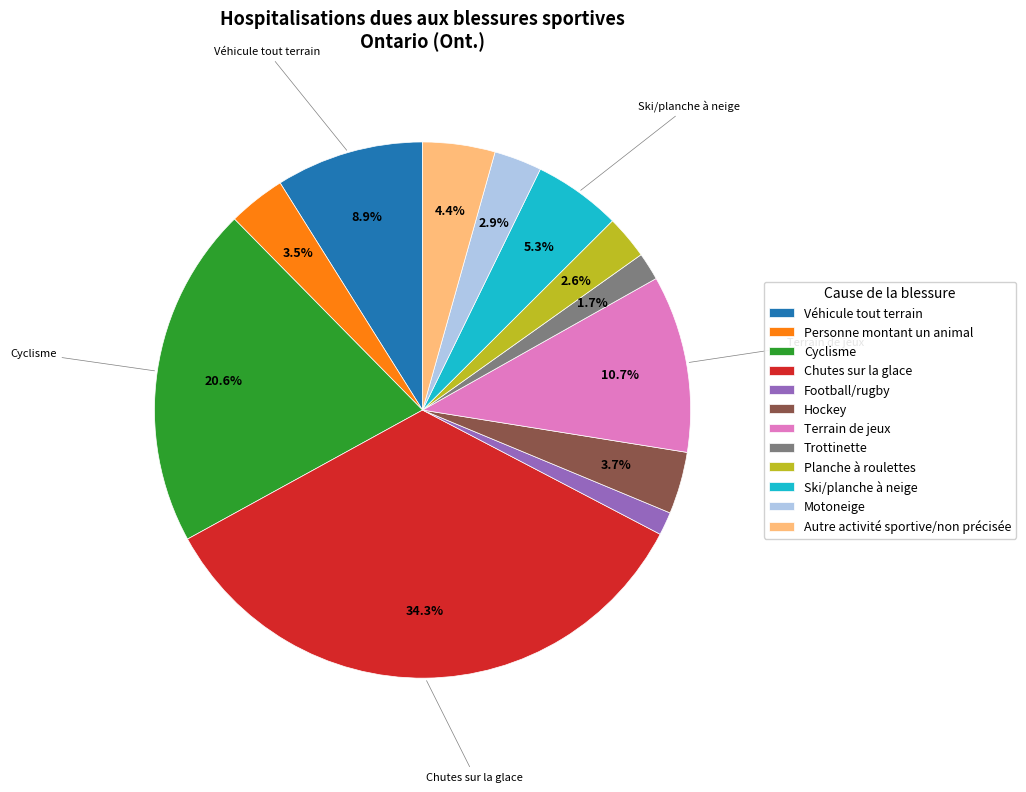

How many slices are in this pie chart?

12